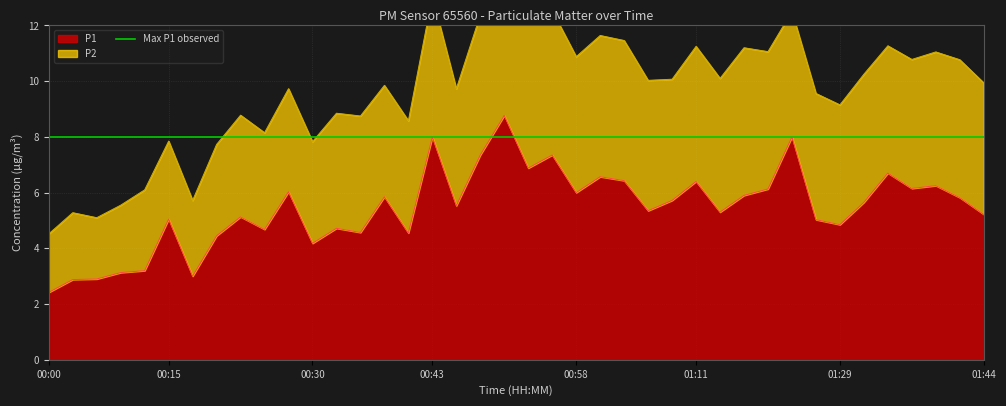

Where does the data first go above 5?

00:15